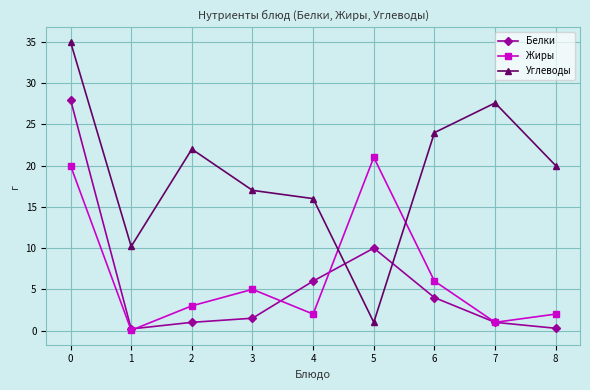

What is the value of the Жиры point at the 4th from the left?

5.0